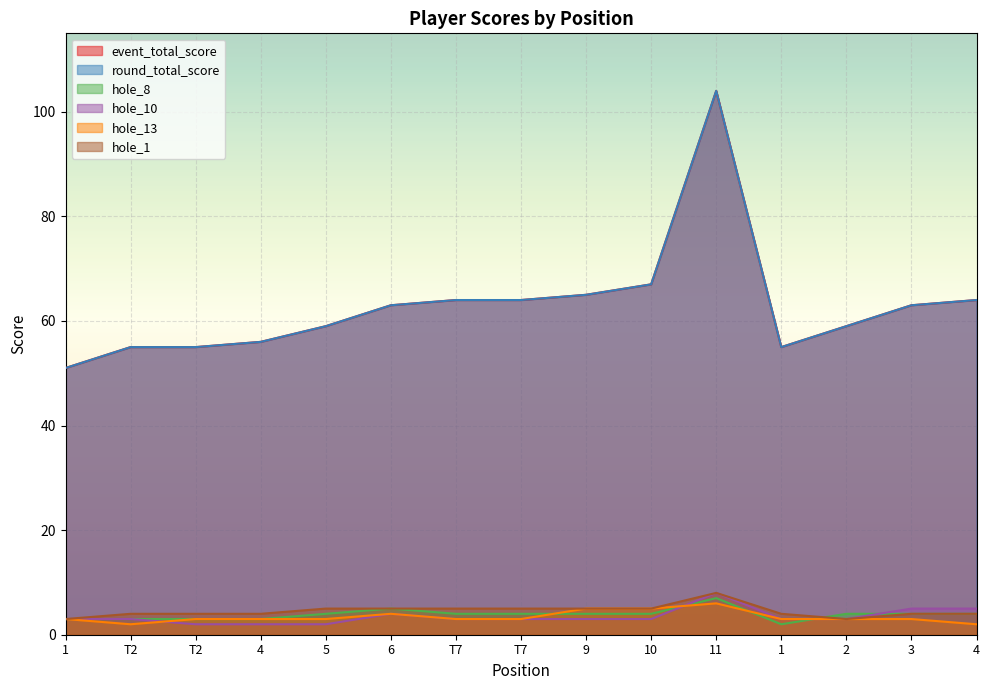

Count the number of categories in the chart.

15